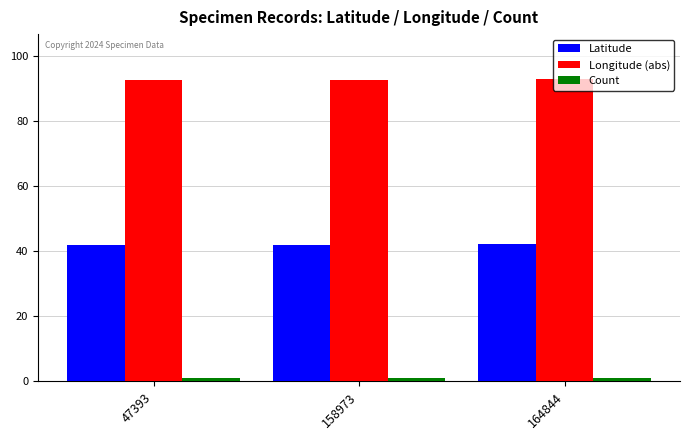

At how many categories does at least one series exceed 36?

3